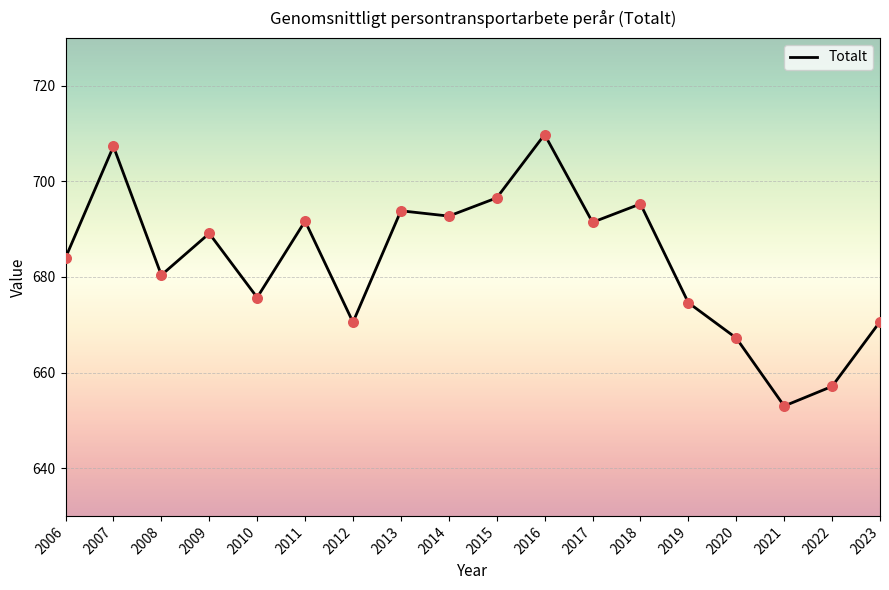

What is the ratio of the value at 2016 to the value at 2021?

1.1